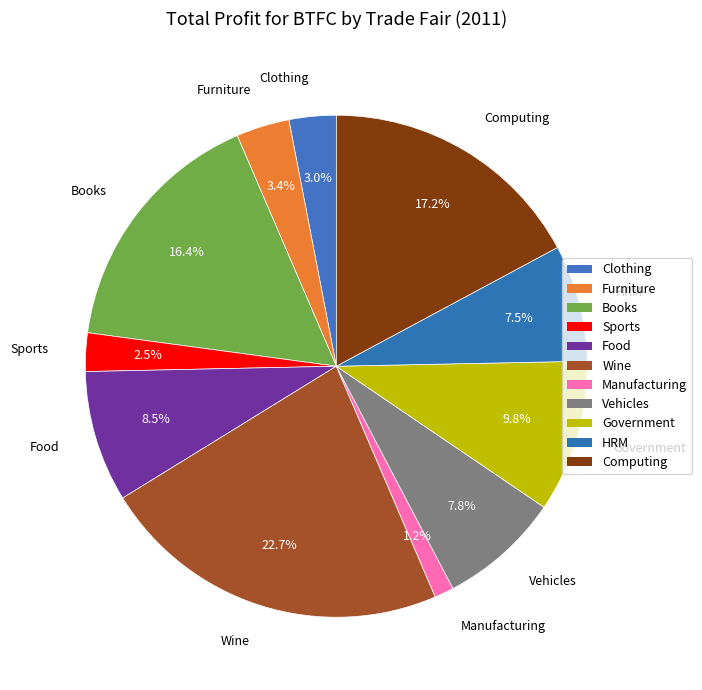

What percentage is the Computing slice, to the nearest percent?

17%